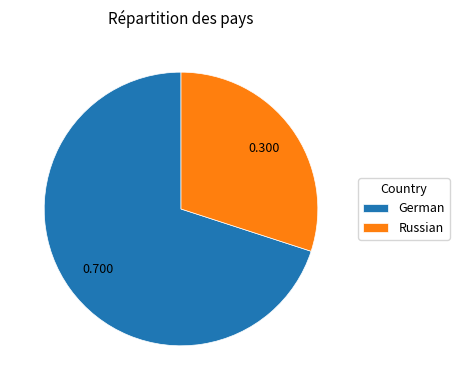

True or false: German accounts for 81% of the total.

False